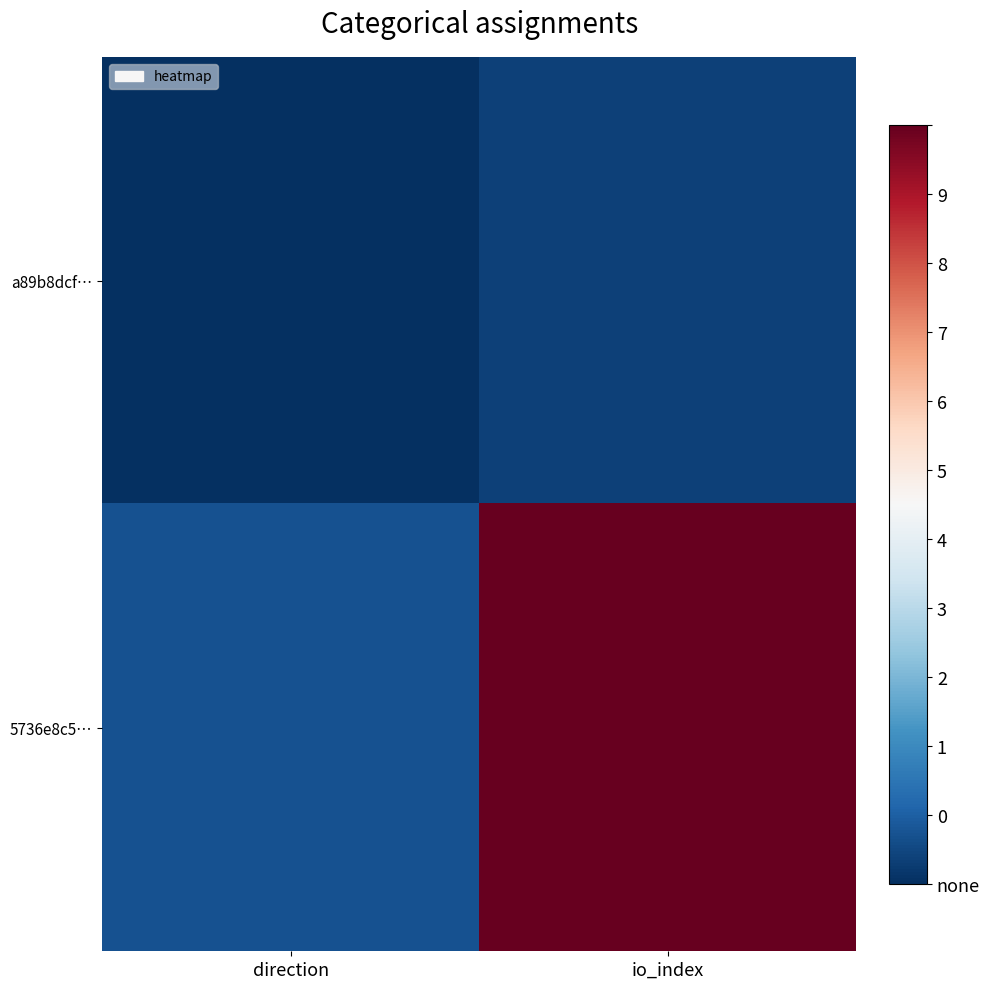

Between direction and io_index, which series saw the biggest shift?

5736e8c5…